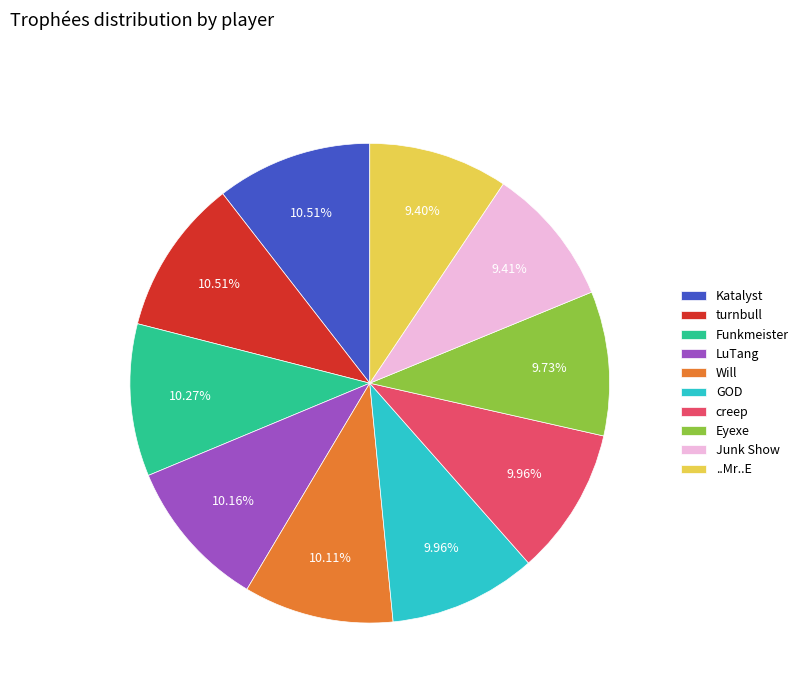

Count the number of slices in the pie.

10